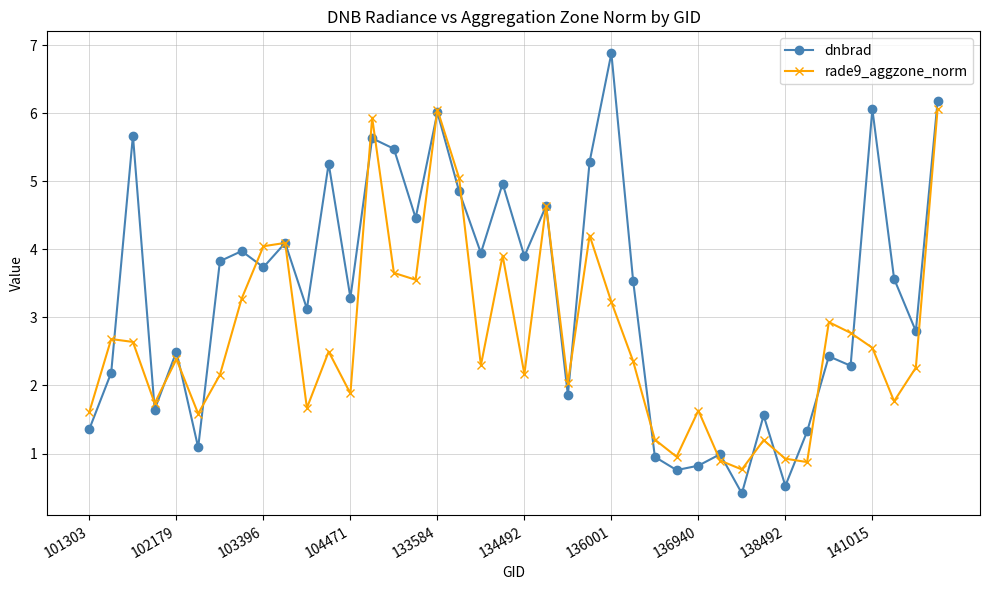

What is the average value of the dnbrad series?

3.3